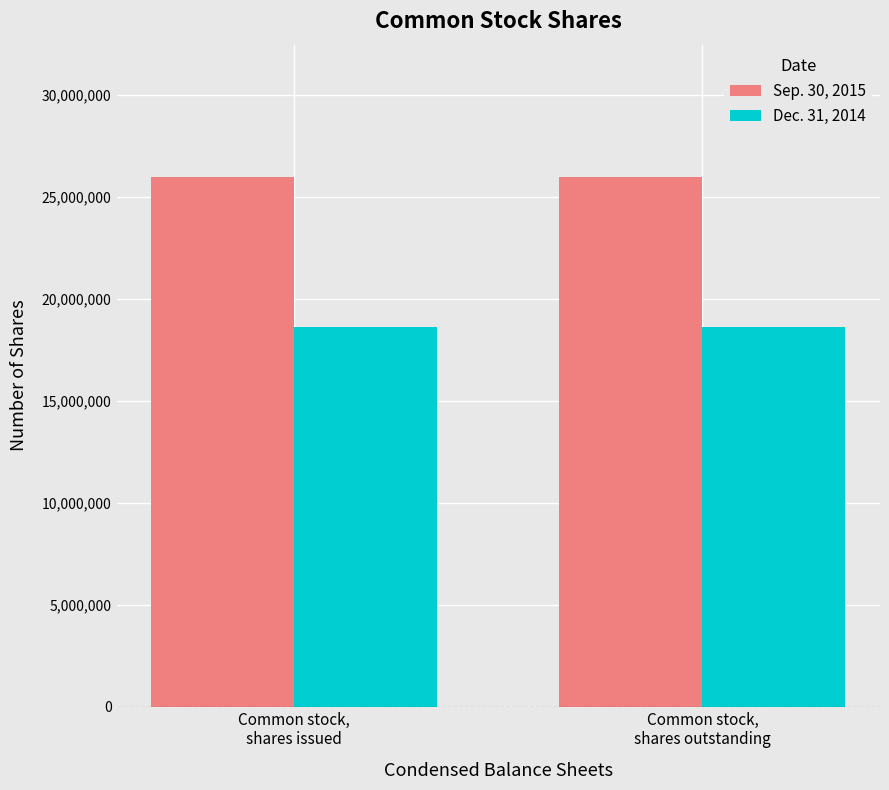

What is the lowest value of the Sep. 30, 2015 series?

25954941